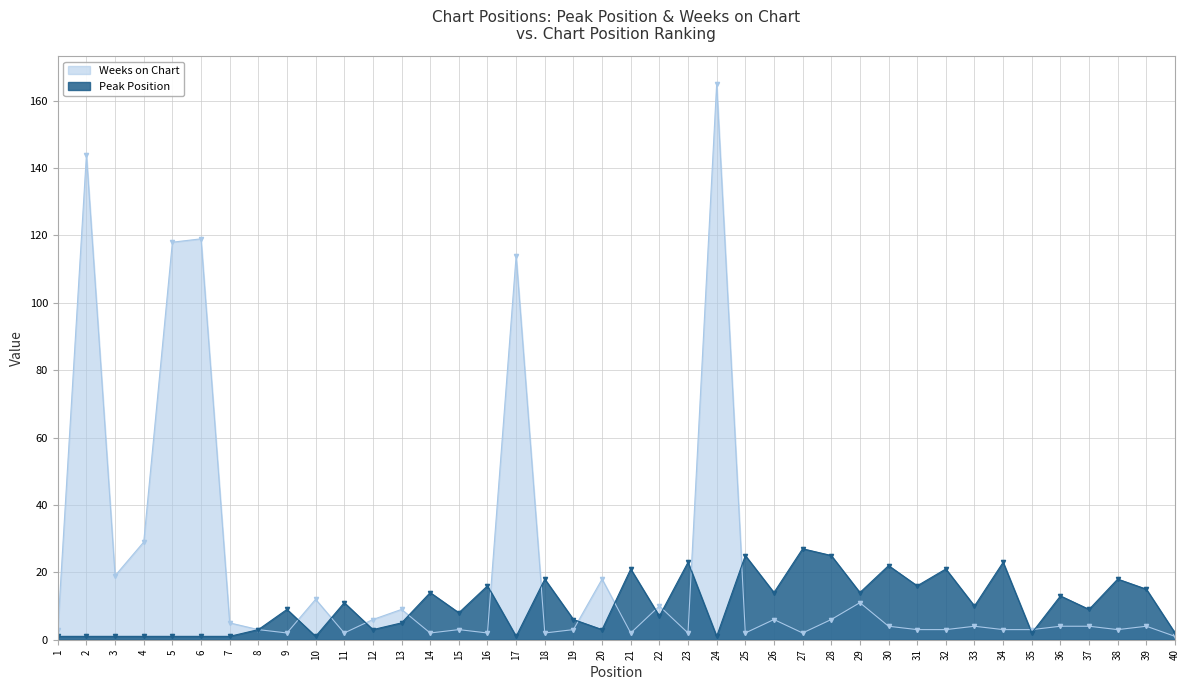

Is the value of Peak Position at 33 greater than the value of Weeks on Chart at 13?

Yes